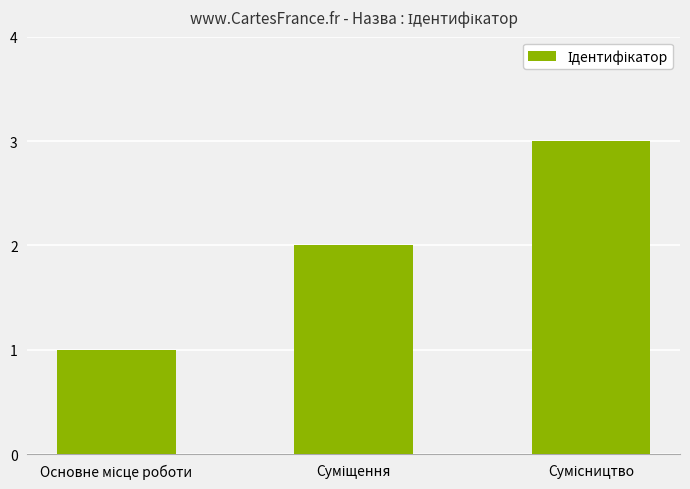

What is the sum of all values?

6